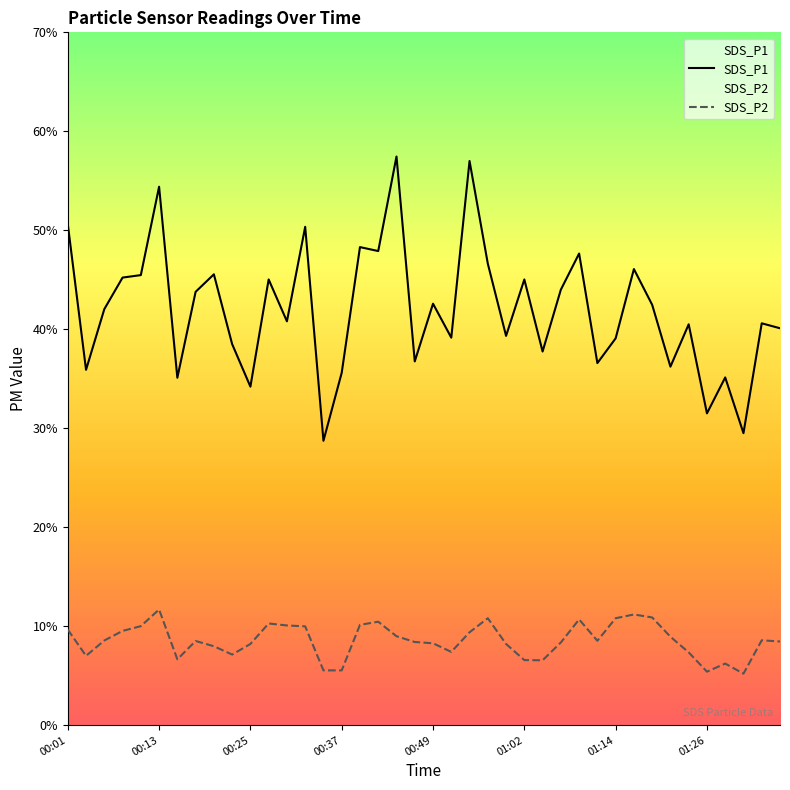

Which series has the largest range (max minus min)?

SDS_P1